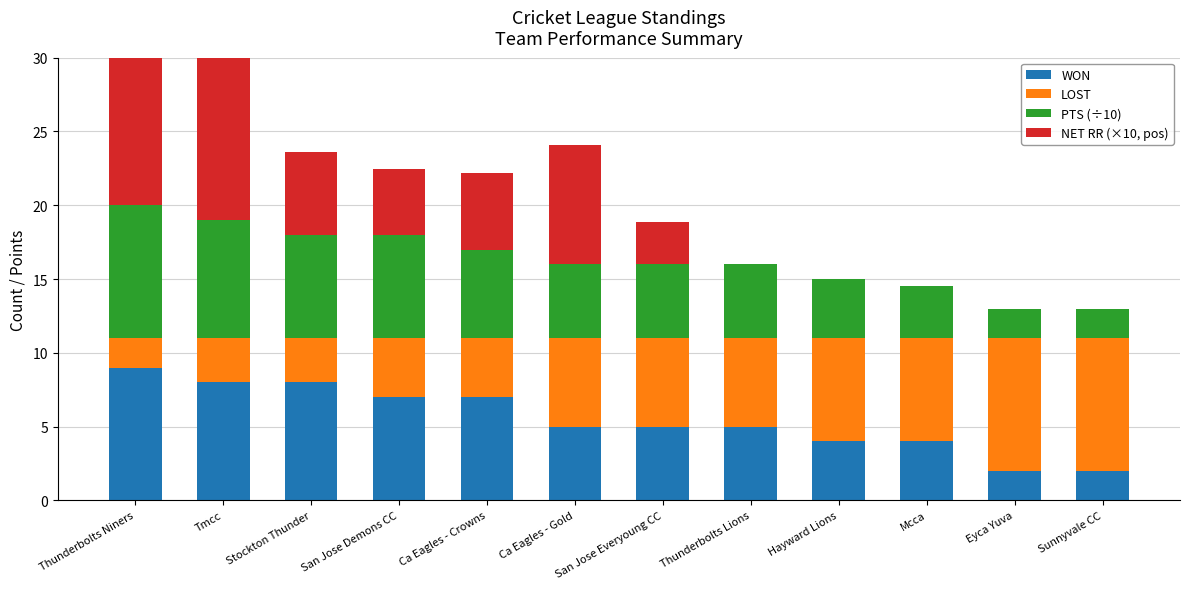

List the labels in order of LOST value, largest first.

Eyca Yuva, Sunnyvale CC, Hayward Lions, Mcca, Ca Eagles - Gold, San Jose Everyoung CC, Thunderbolts Lions, San Jose Demons CC, Ca Eagles - Crowns, Tmcc, Stockton Thunder, Thunderbolts Niners